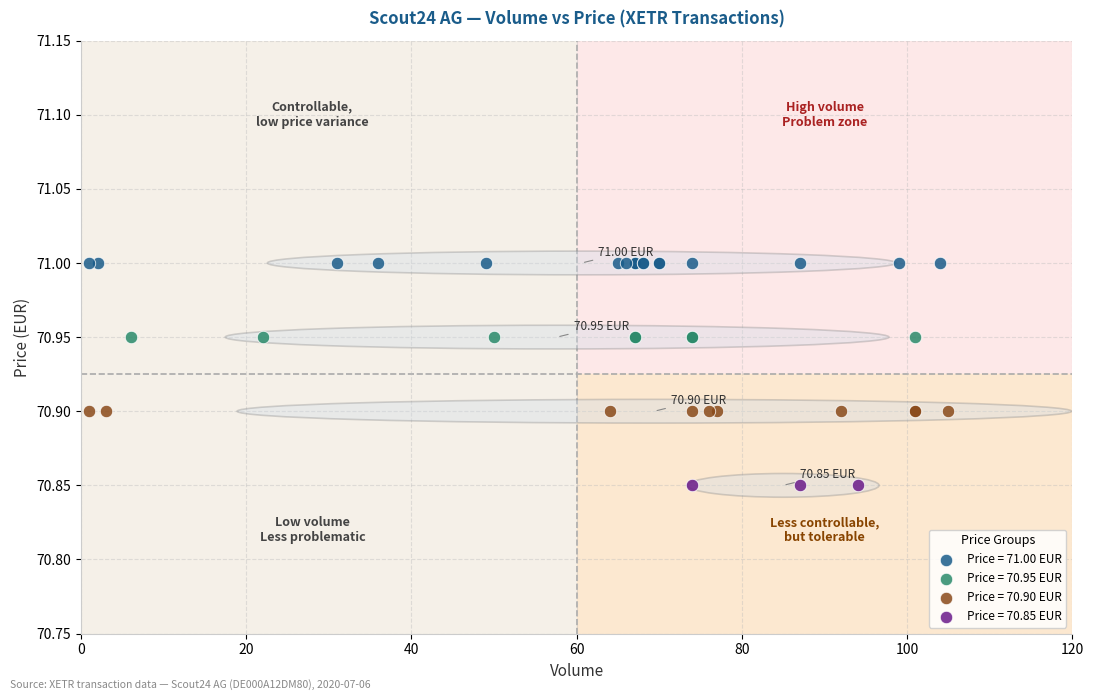

Which series reaches the minimum Y coordinate?

Price = 70.85 EUR